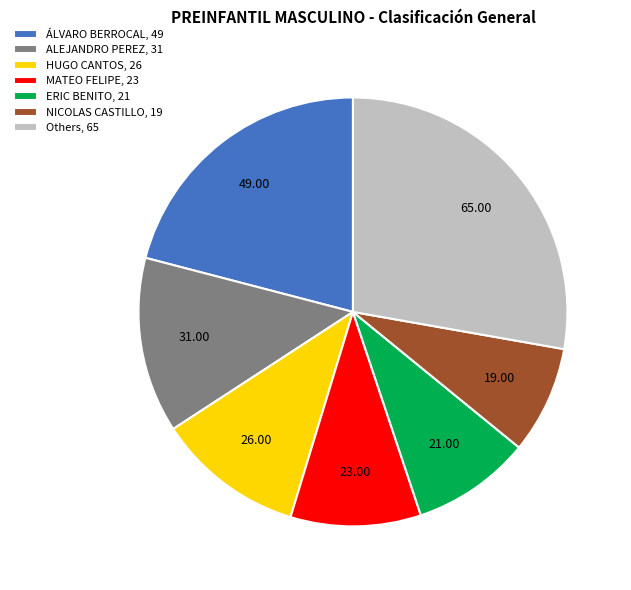

Rank the categories by value from highest to lowest.

Others, 65, ÁLVARO BERROCAL, 49, ALEJANDRO PEREZ, 31, HUGO CANTOS, 26, MATEO FELIPE, 23, ERIC BENITO, 21, NICOLAS CASTILLO, 19